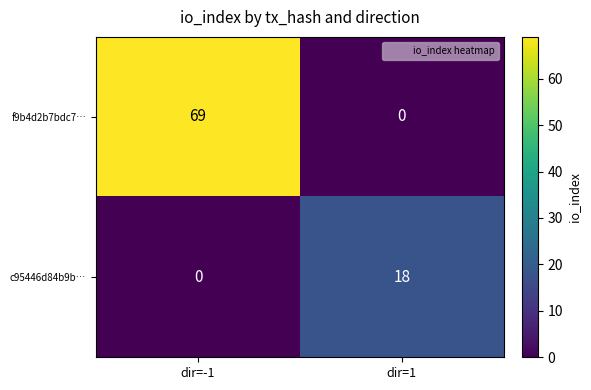

How many values in c95446d84b9b… are above zero?

1